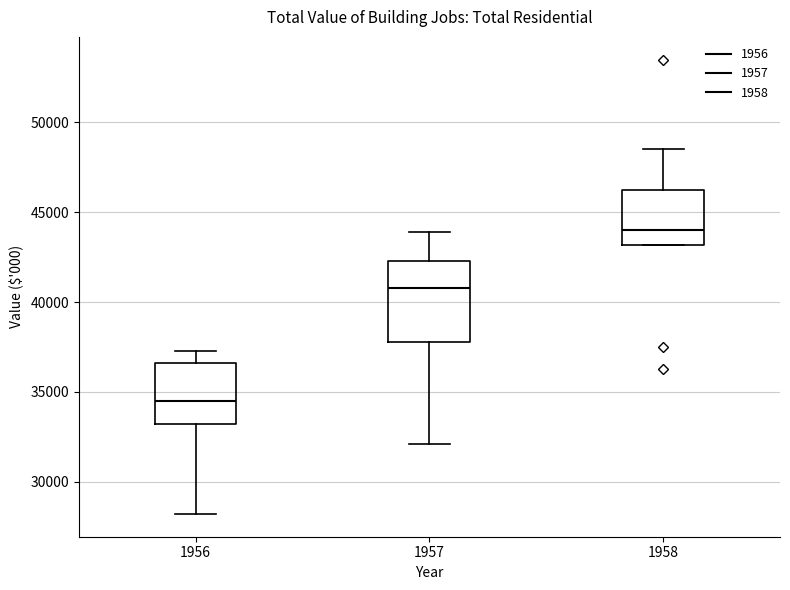

Reading left to right, read every box against the y-axis: the position of its median line, the range the box covers, and the ends of its whiskers. The values are not printed on the chart, so give them approximately, as read against the axis.

1956: median 34500, box 33000 to 36500, whiskers 28000 to 37500
1957: median 41000, box 38000 to 42500, whiskers 32000 to 44000
1958: median 44000, box 43000 to 46500, whiskers 43000 to 48500